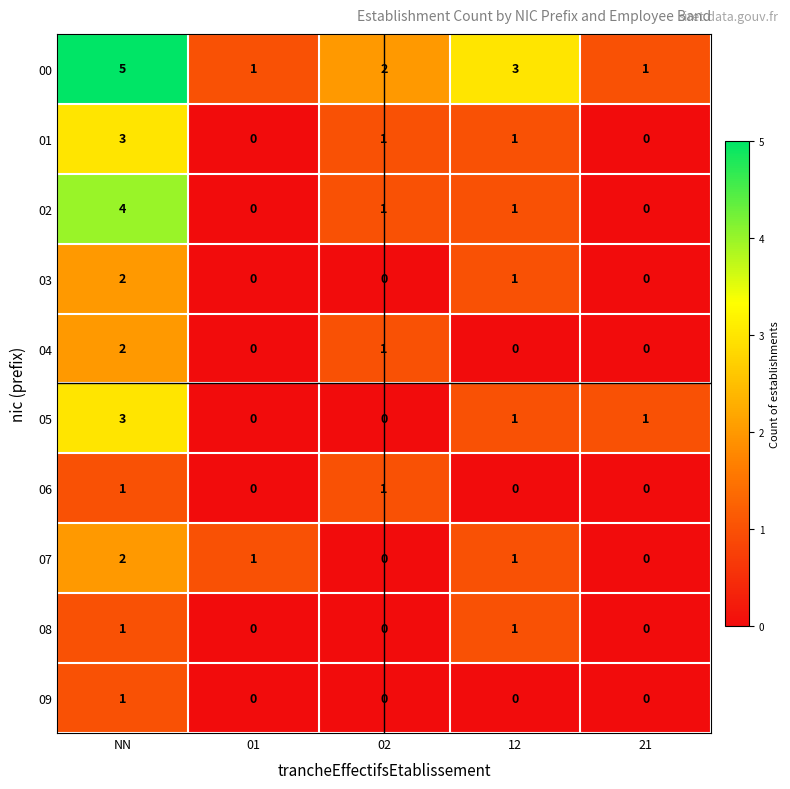

At which label does 01 first exceed 1?

NN